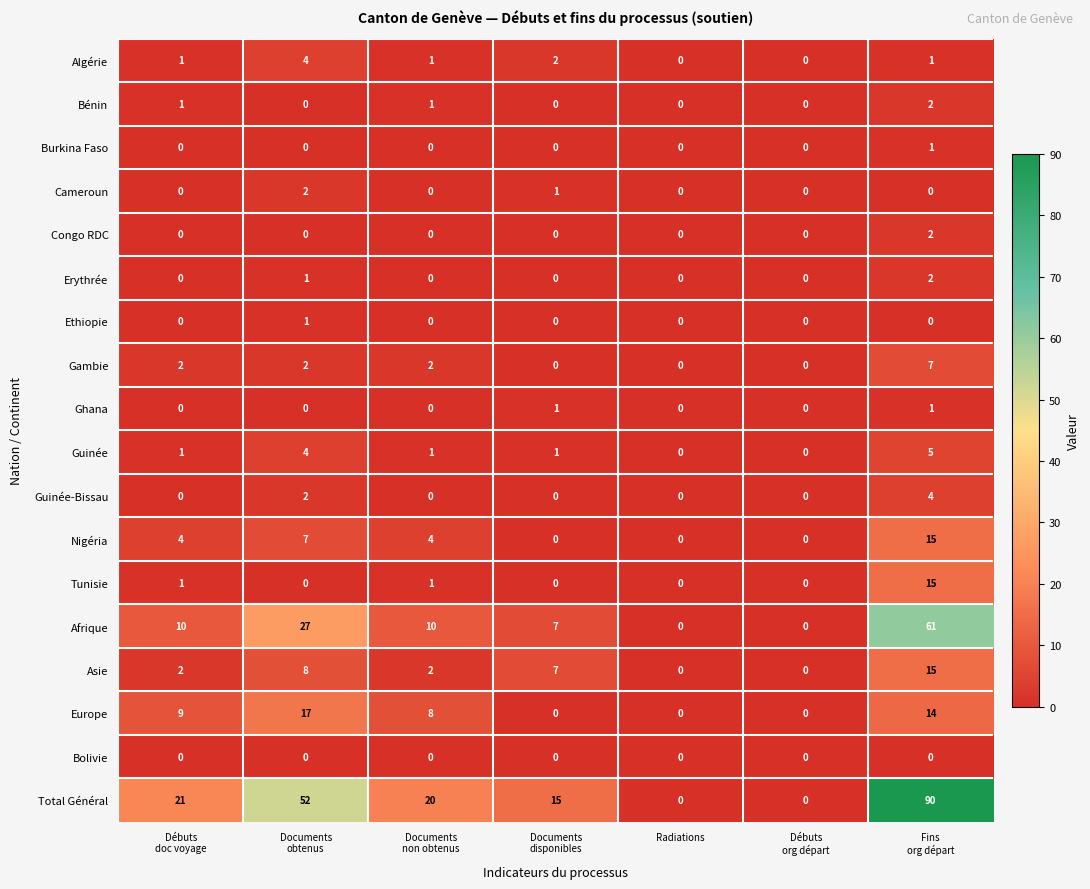

What is the maximum value shown in the chart?

90